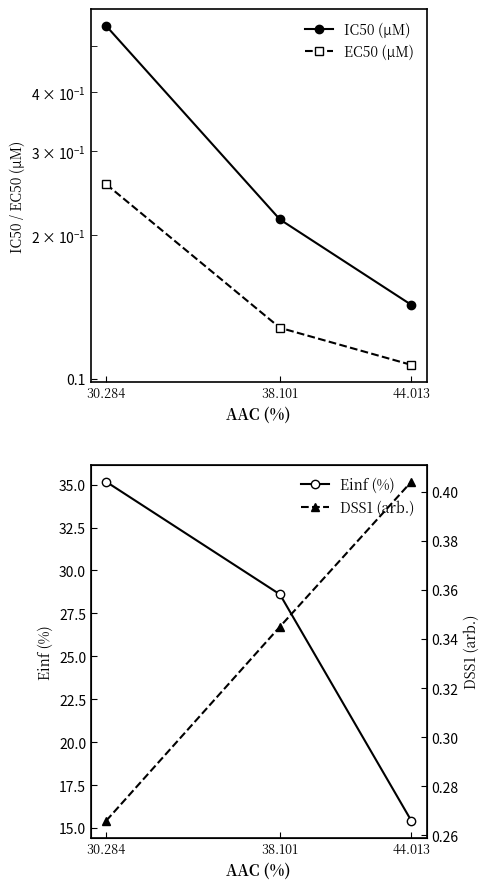

The IC50 (µM) series shows 0.3 at 38.101. True or false?

False